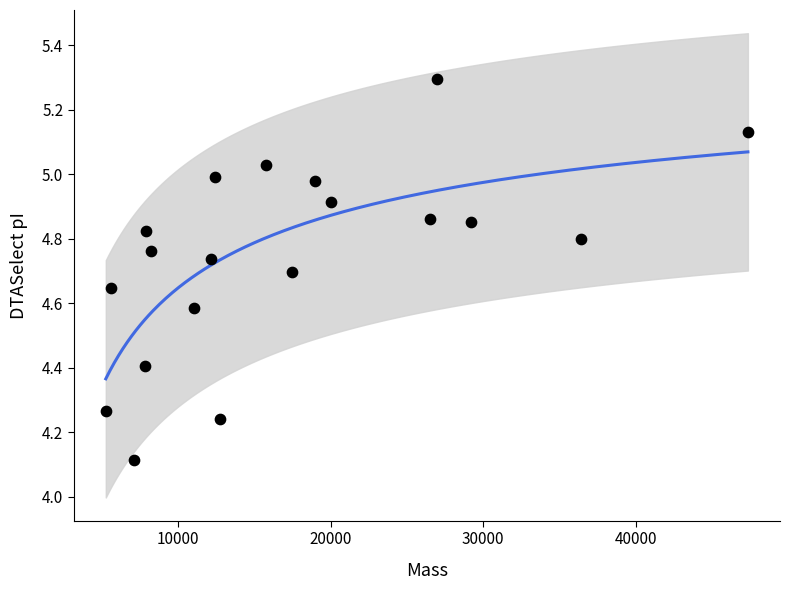

What is the range of Y values (max minus min)?

1.2